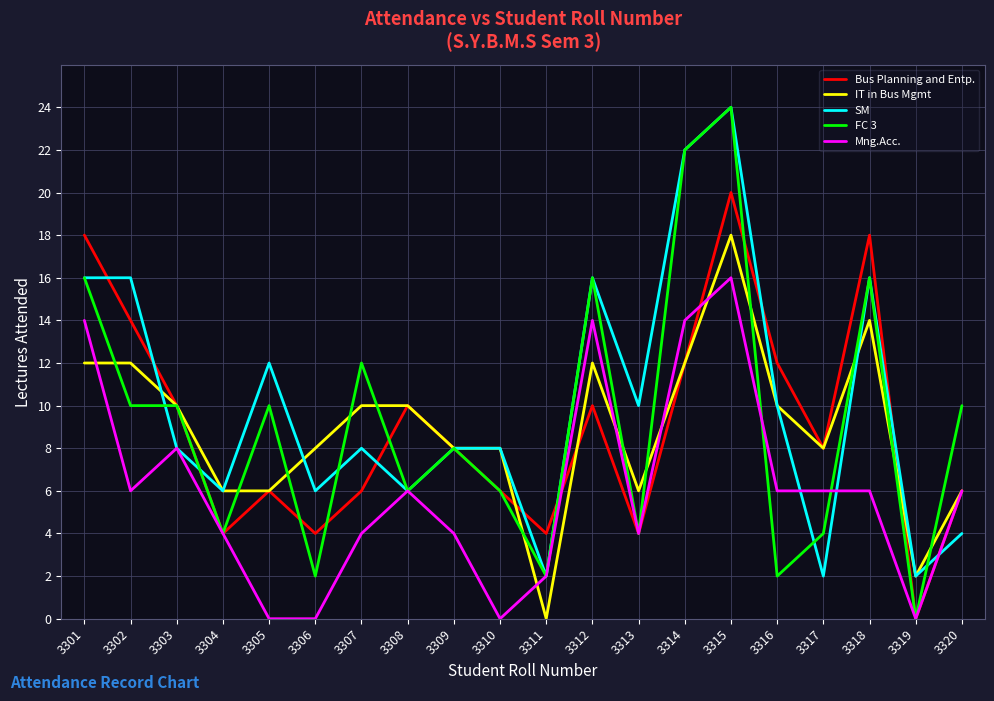

Count the Bus Planning and Entp. values in the range 6 to 12.

11